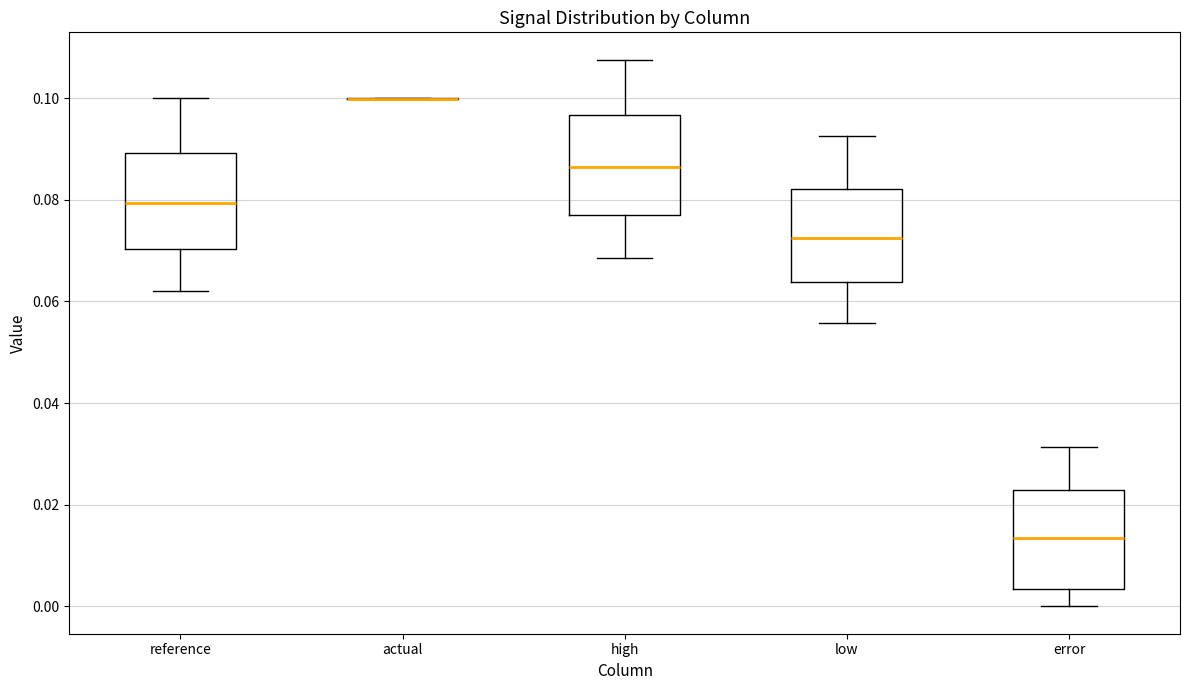

Reading left to right, read every box against the y-axis: the position of its median line, the range the box covers, and the ends of its whiskers. The values are not printed on the chart, so give them approximately, as read against the axis.

reference: median 0.080, box 0.070 to 0.090, whiskers 0.062 to 0.100
actual: box collapsed to a line at 0.100, whiskers 0.100 to 0.100
high: median 0.086, box 0.078 to 0.096, whiskers 0.068 to 0.108
low: median 0.072, box 0.064 to 0.082, whiskers 0.056 to 0.092
error: median 0.014, box 0.004 to 0.022, whiskers 0.000 to 0.032